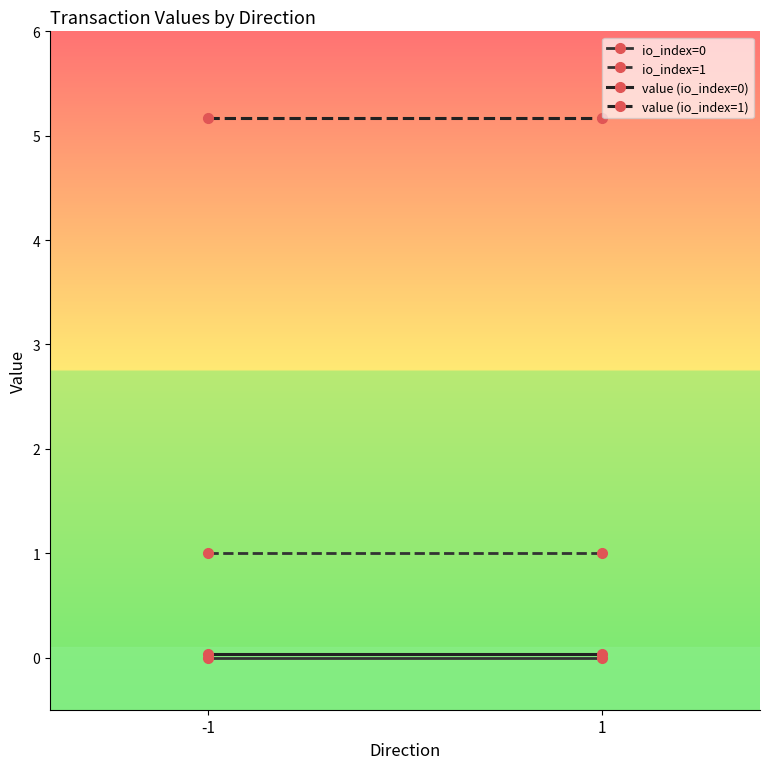

What is the total value across all series at 1?

6.2